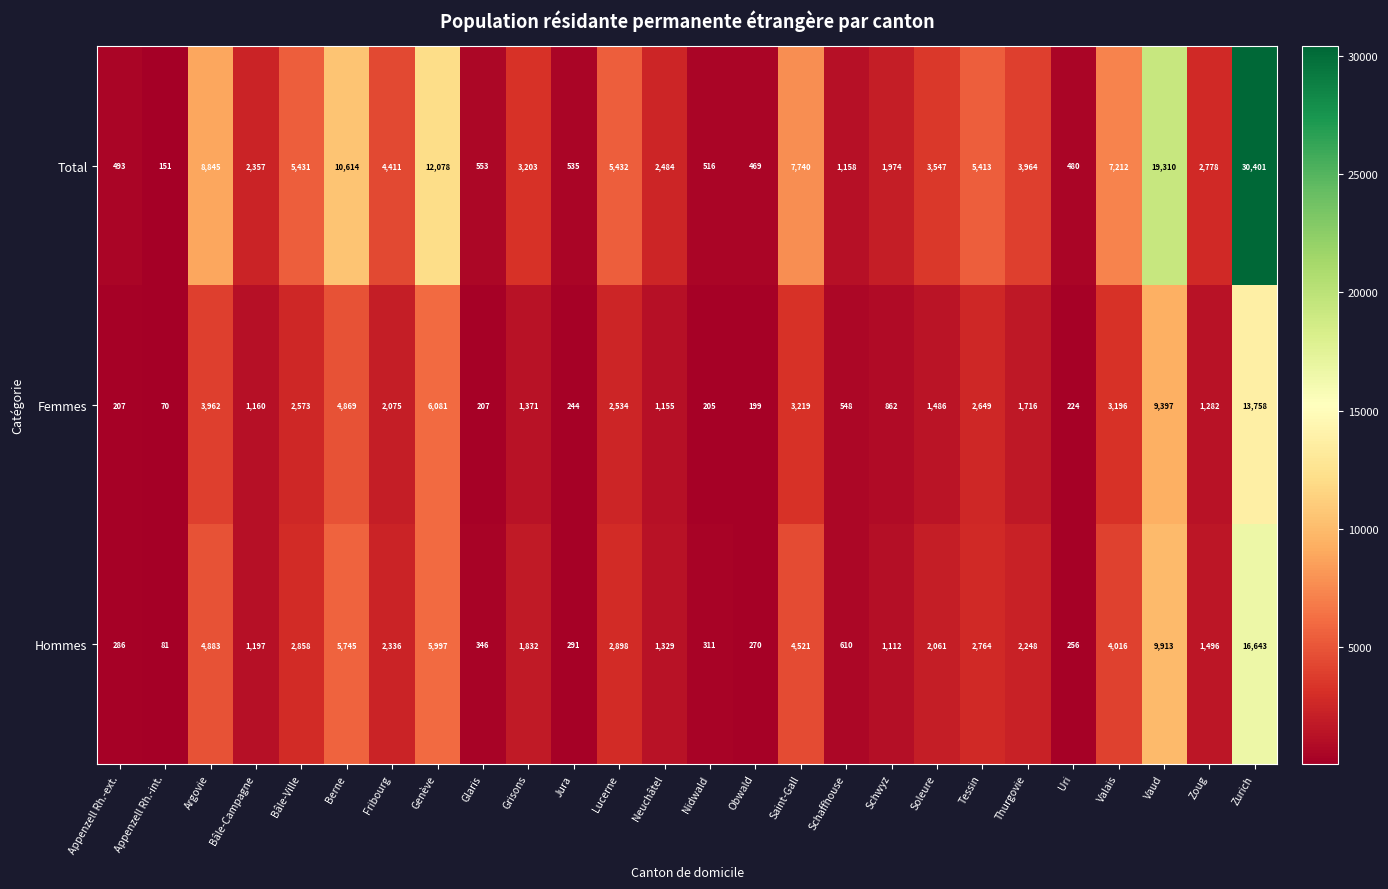

True or false: Total has a value of 553 at Glaris.

True